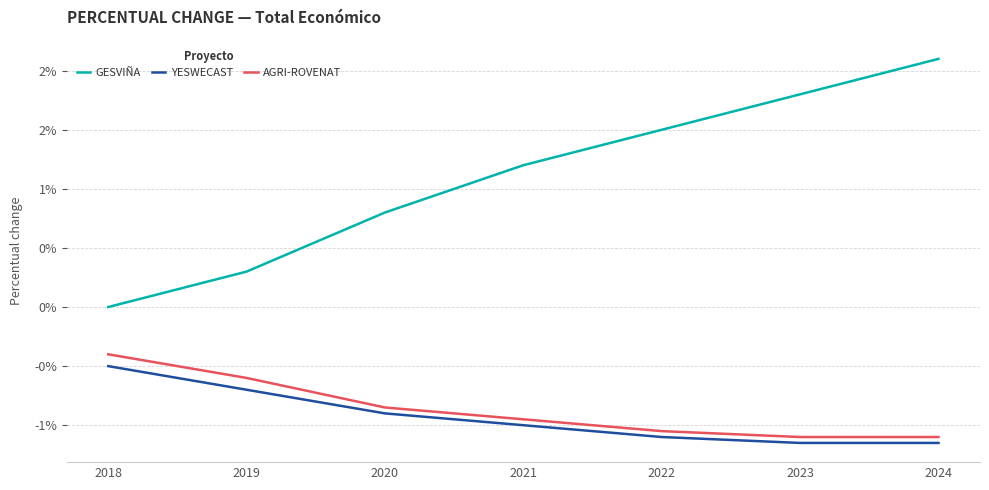

Does the chart display data point markers on the line(s)?

No